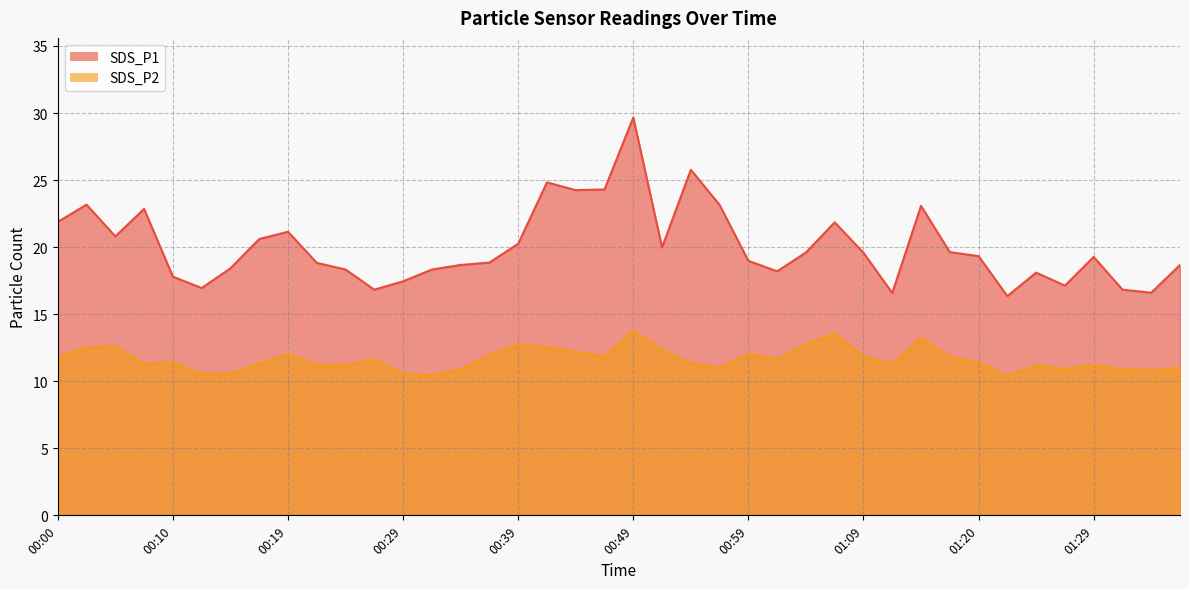

At which label does SDS_P2 reach its peak?

00:49